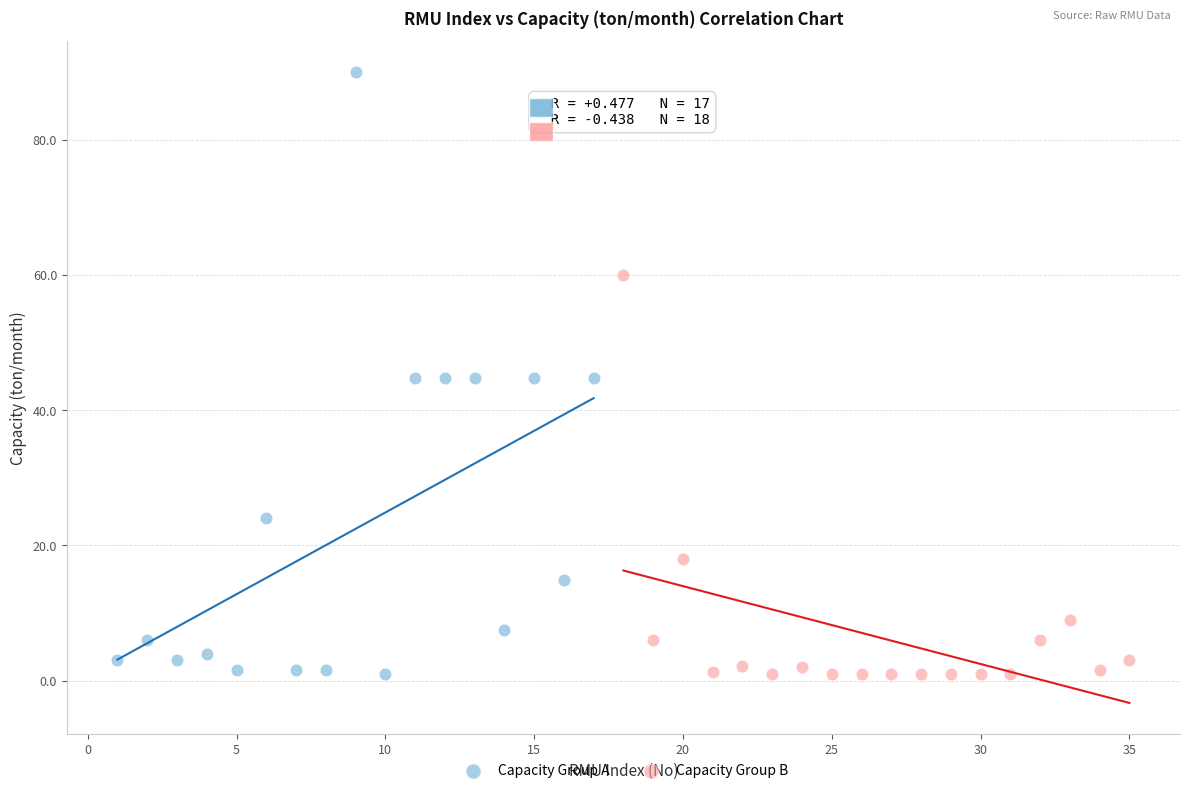

Which series has the widest spread of Y values?

Capacity Group A